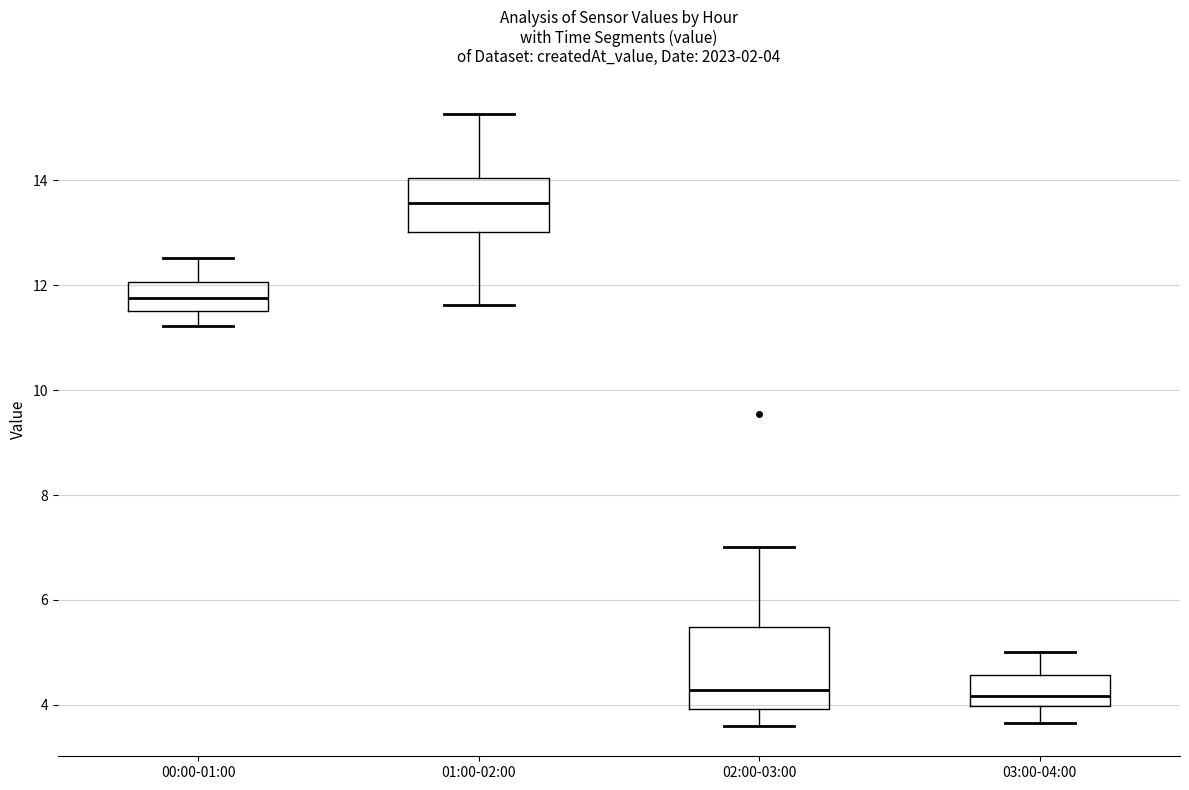

Which box is the tallest, from its lower edge to its upper edge?

02:00-03:00